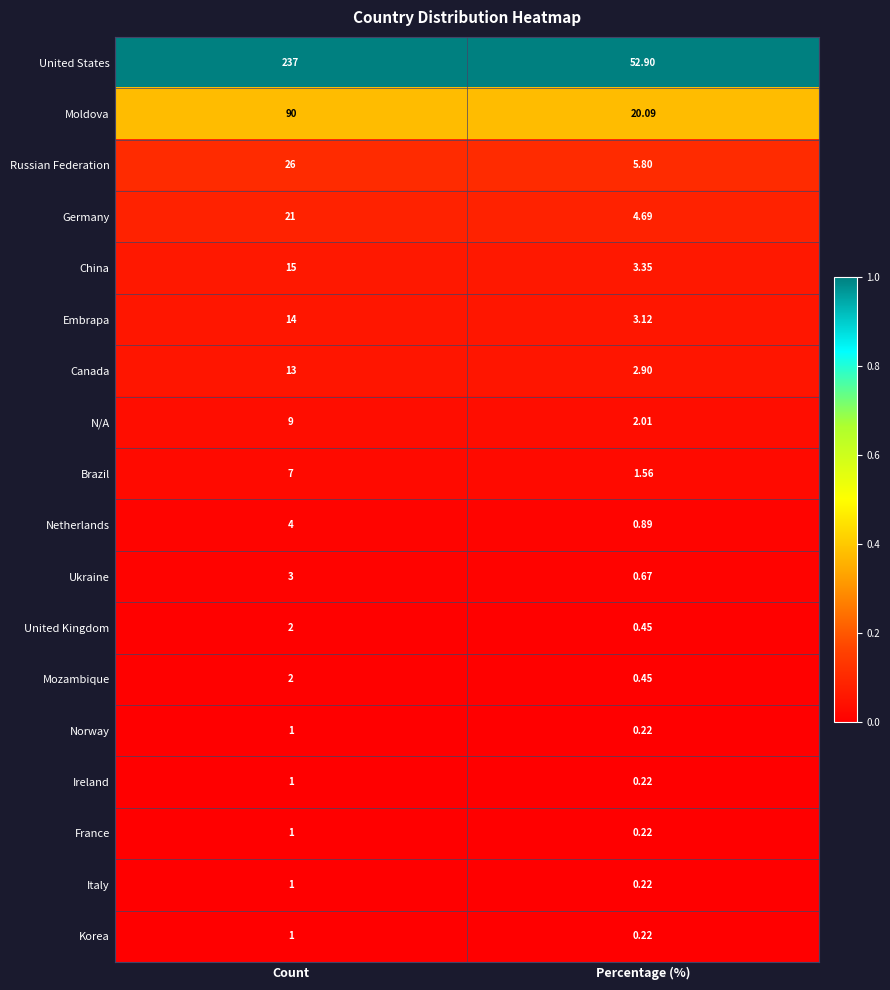

What is the greatest value displayed?

237.0